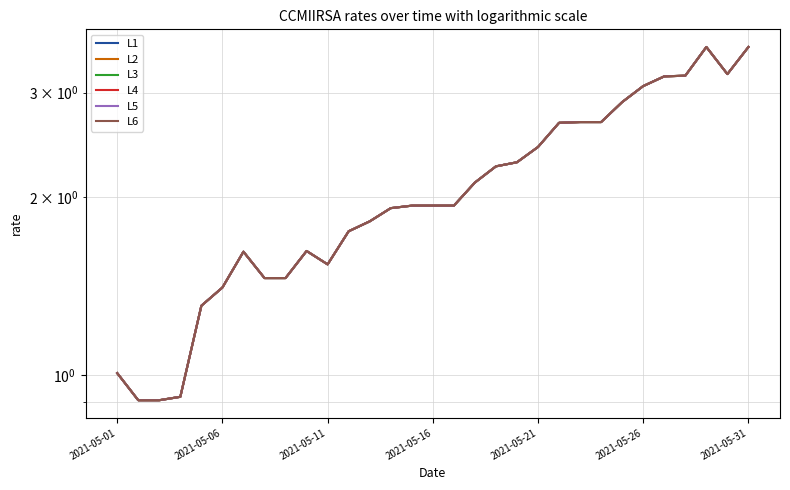

In L5, how many points are higher than both neighbors (excluding endpoints)?

3